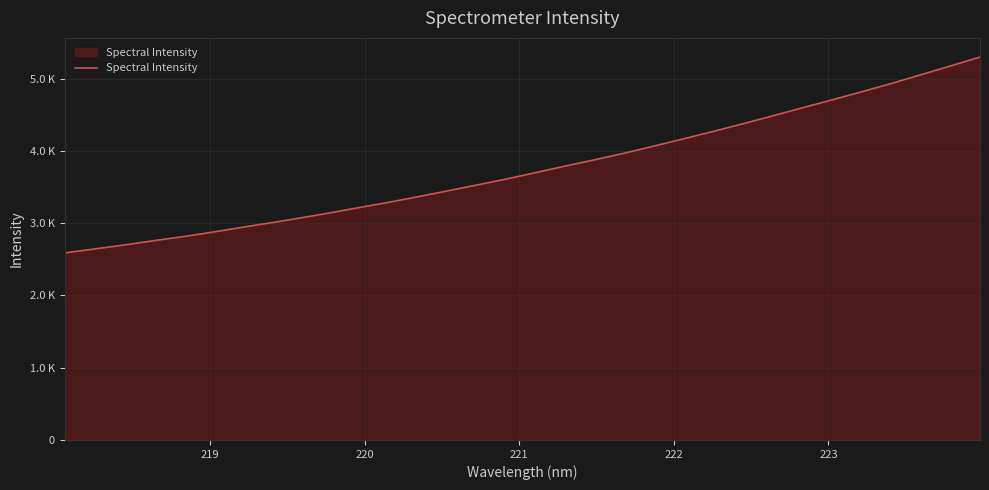

Does the chart have visible grid lines?

Yes